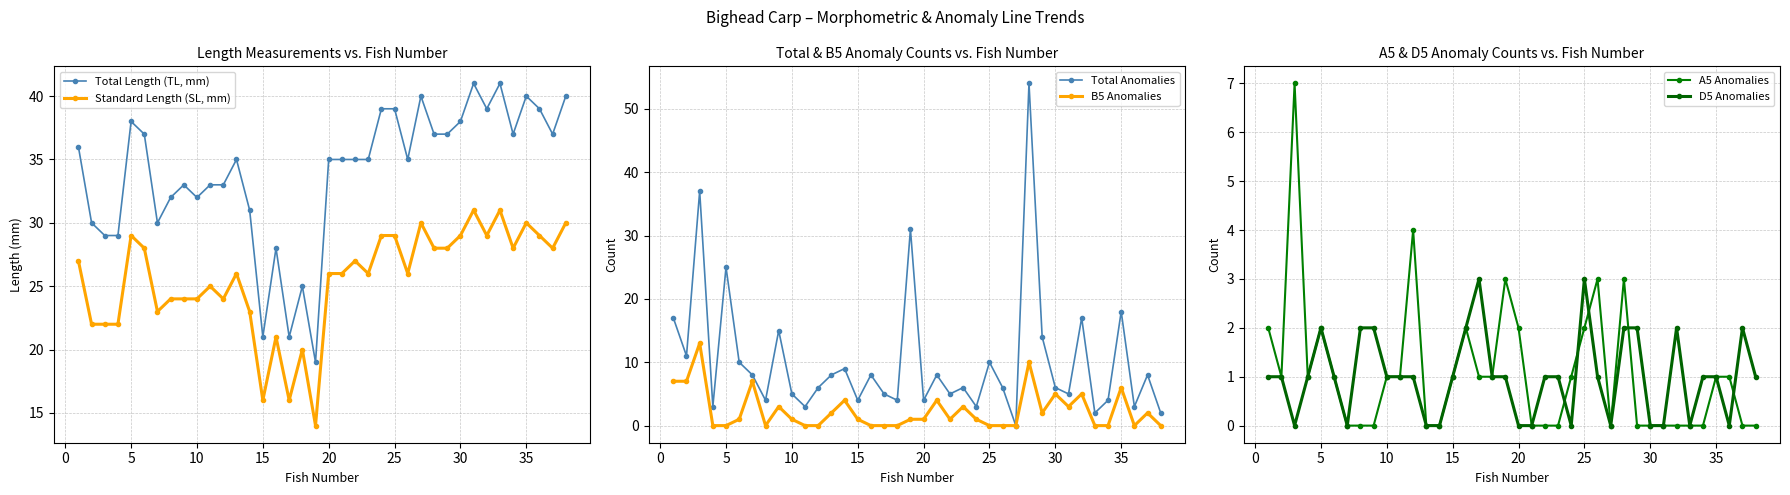

True or false: D5 Anomalies and B5 Anomalies cross at least once.

True